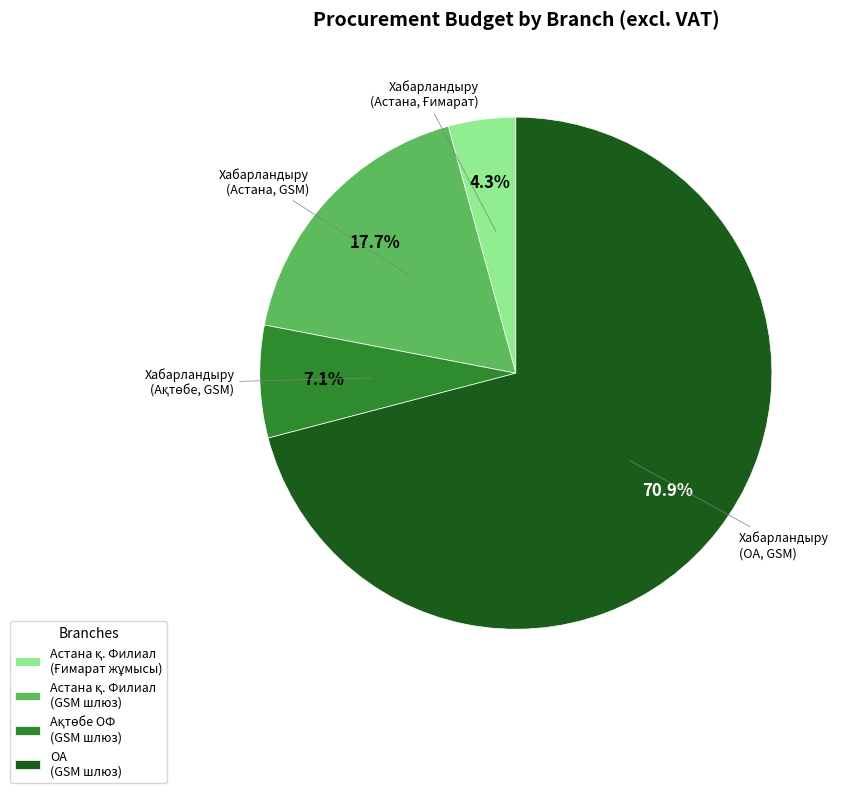

How many segments does this pie chart have?

4